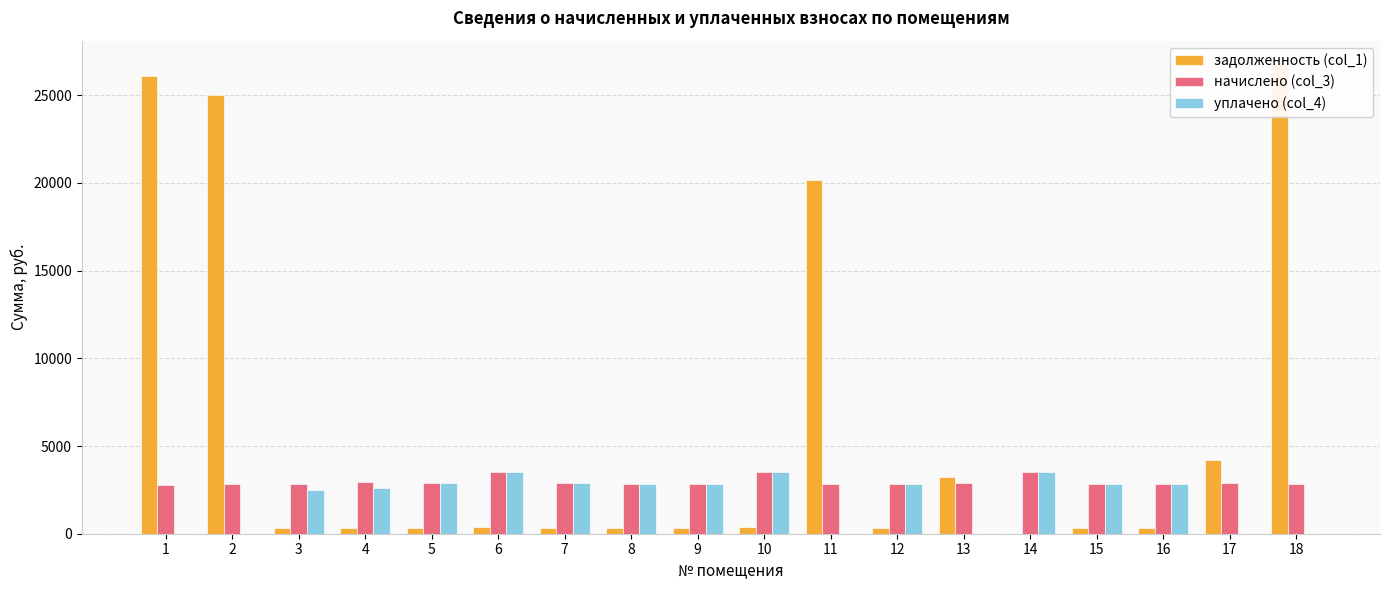

What is the difference between the уплачено (col_4) values at 4 and 6?

912.8